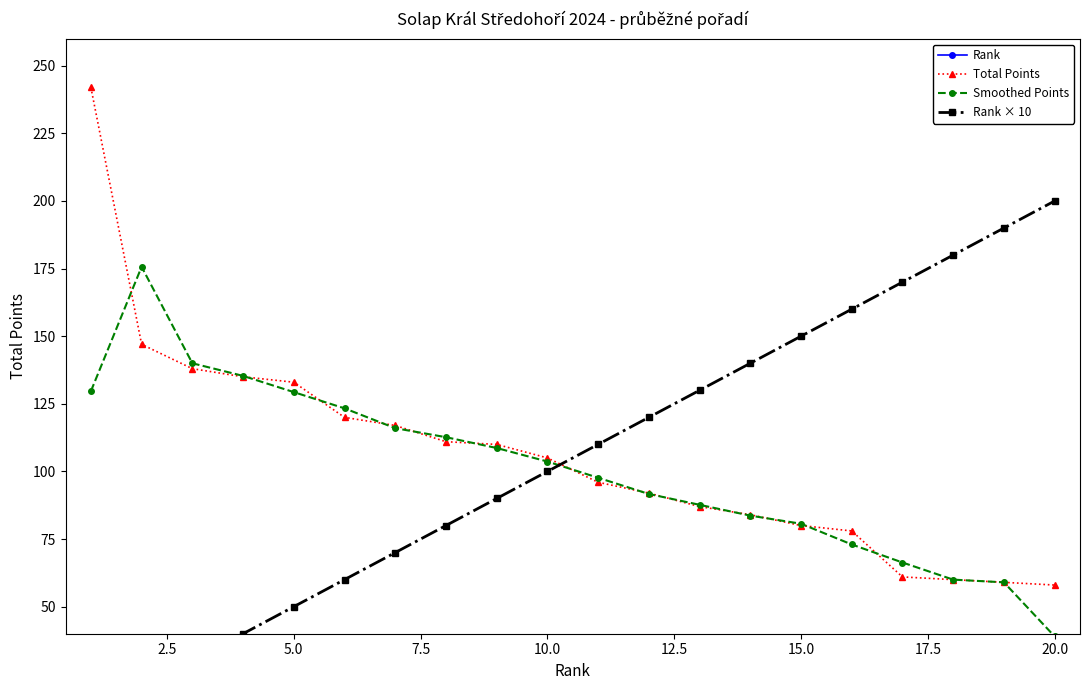

At which label does Smoothed Points reach its minimum?

20.0